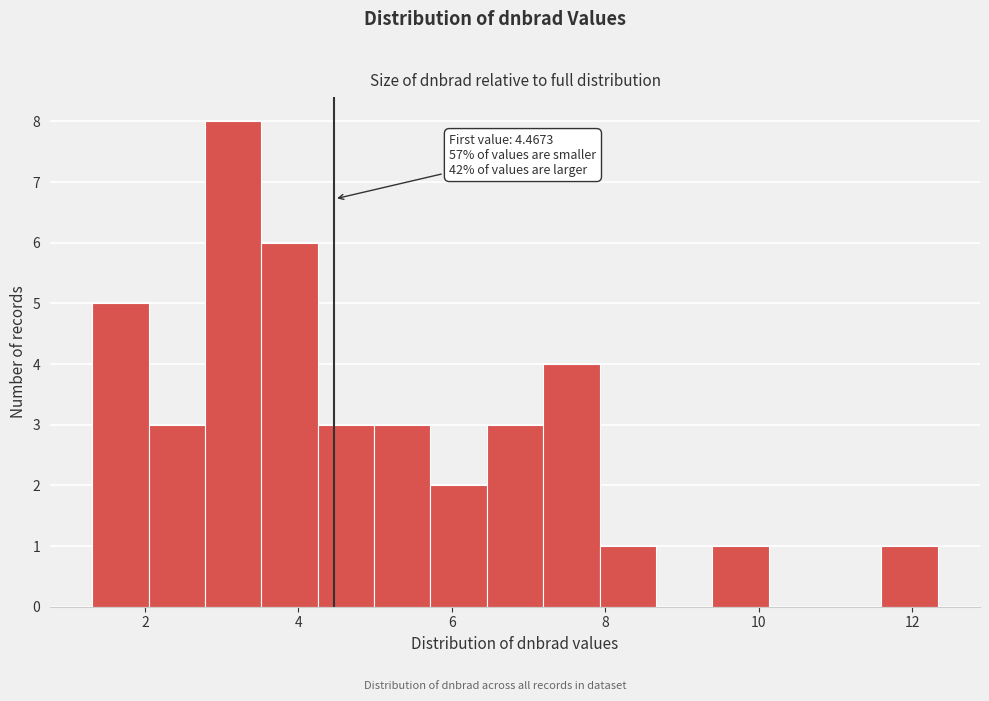

Read against the x-axis, roughly where is the centre of the tallest bar?

3.2